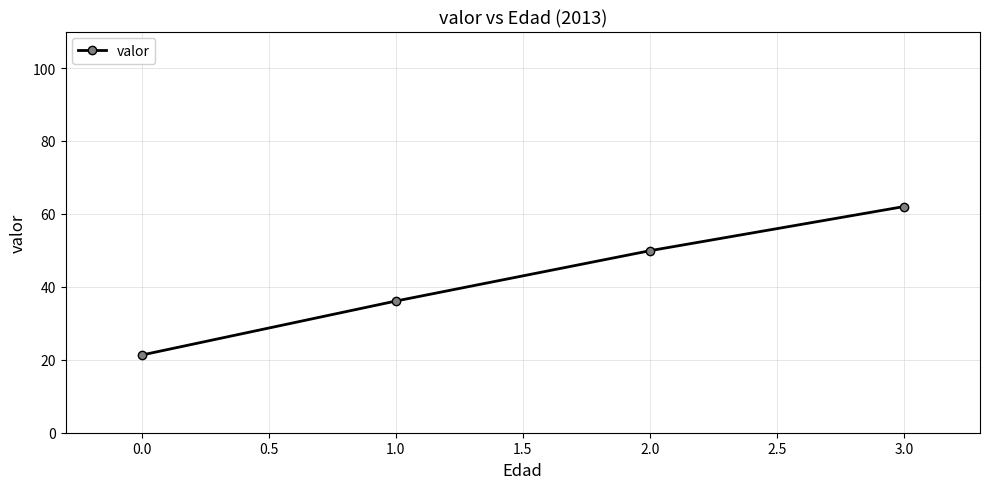

What is the average value?

42.3